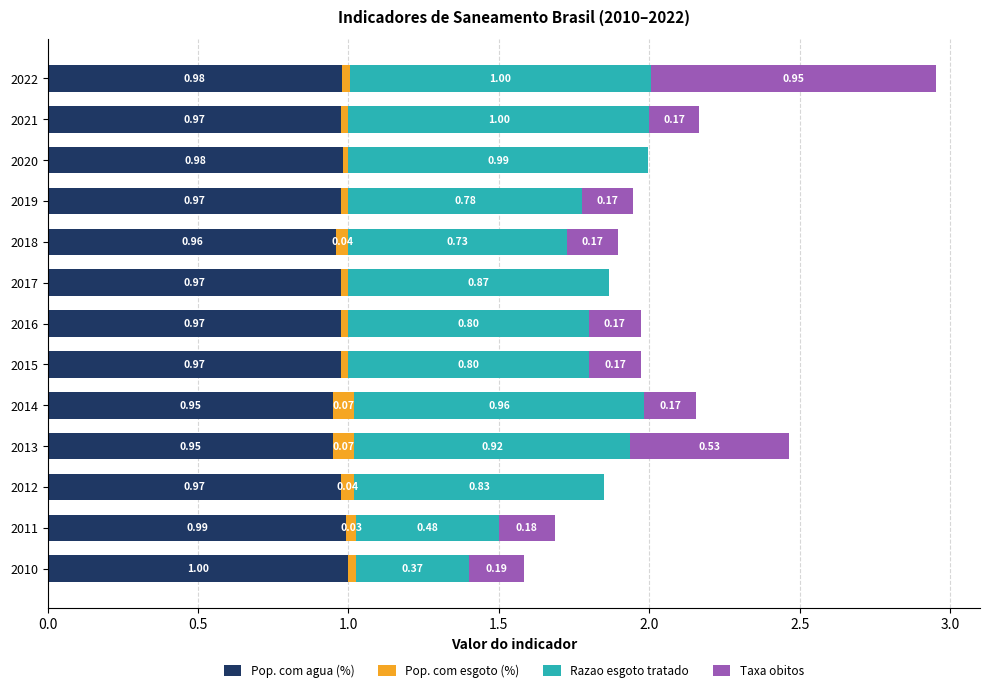

At which category is the sum across all series the highest?

2022